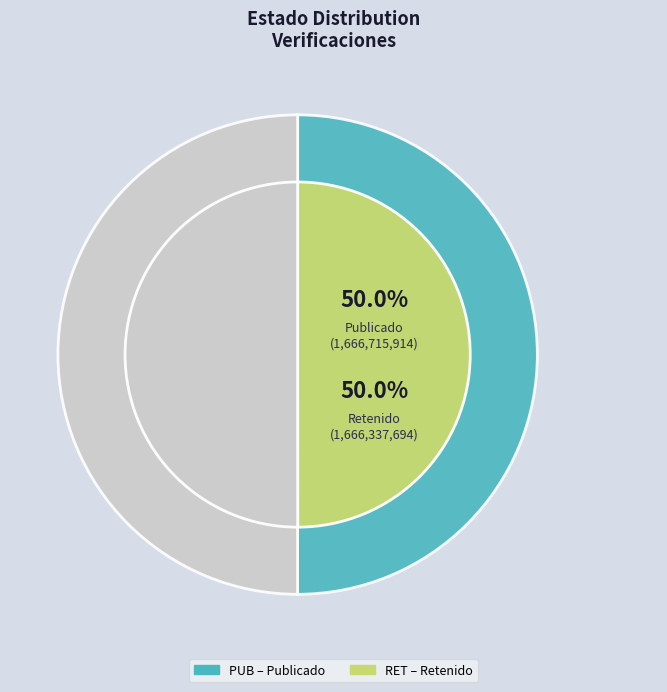

How many segments does this pie chart have?

2